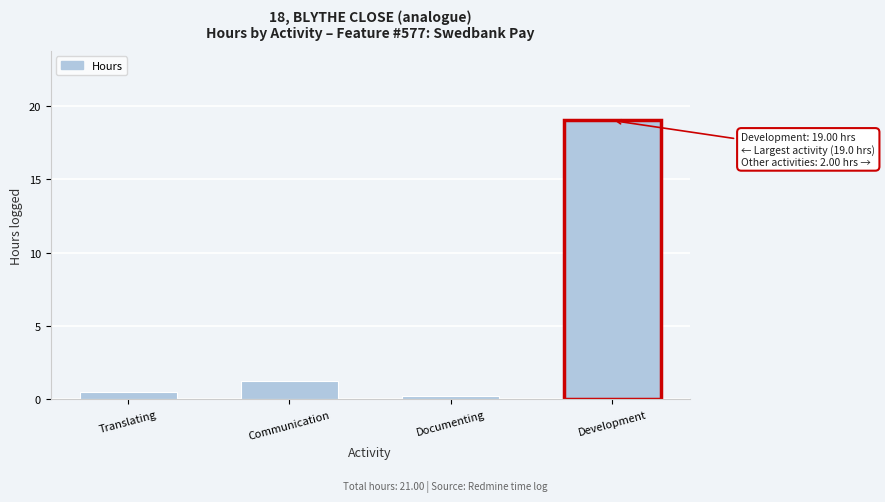

Rank the categories by value from lowest to highest.

Documenting, Translating, Communication, Development